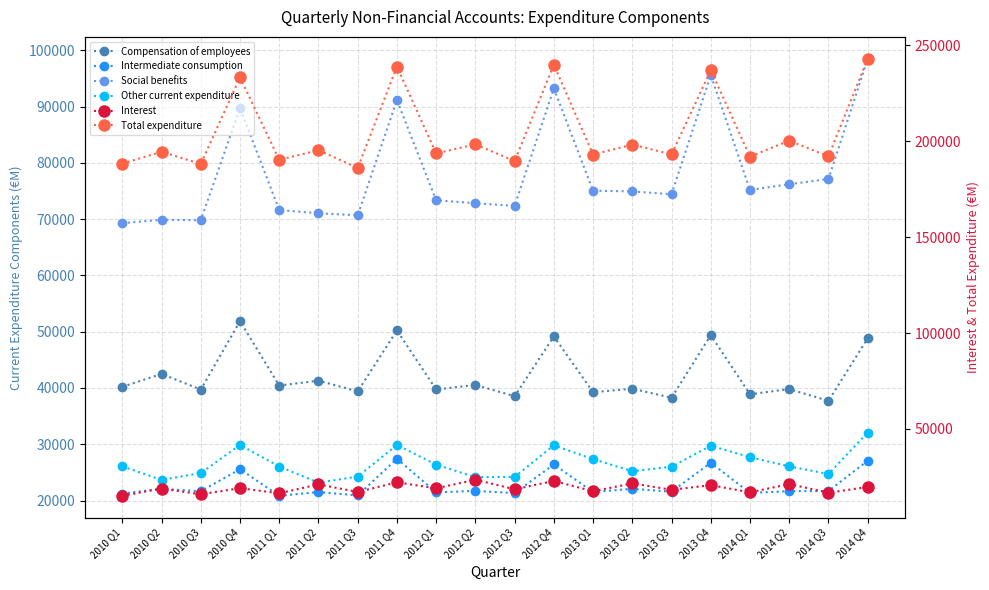

What is the sum of all Interest values?

381846